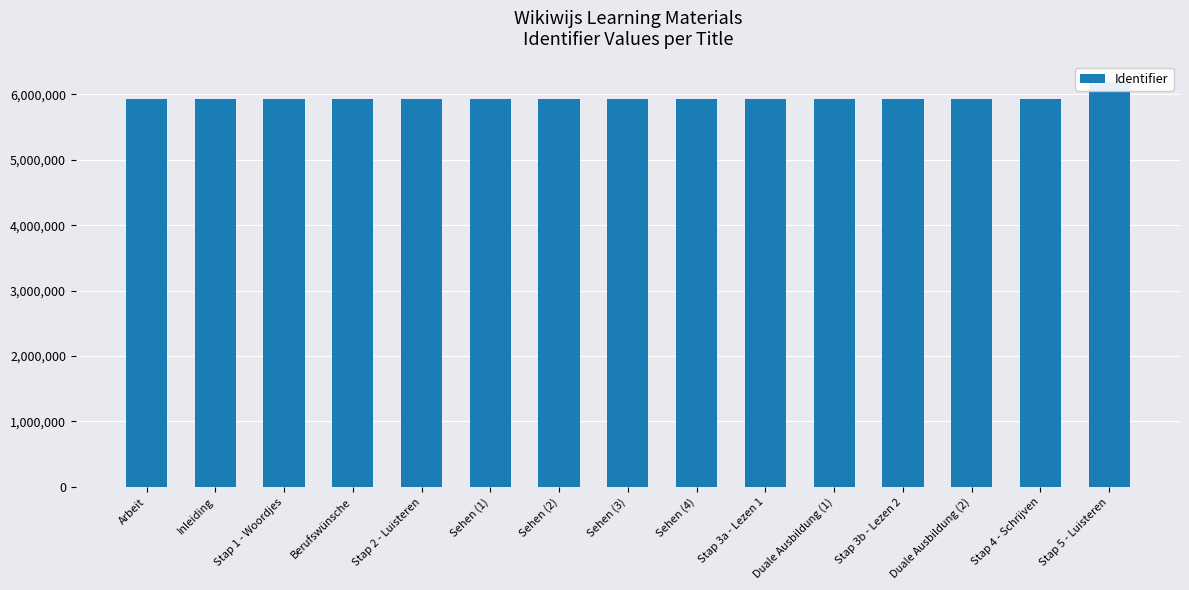

Does the chart contain any negative values?

No